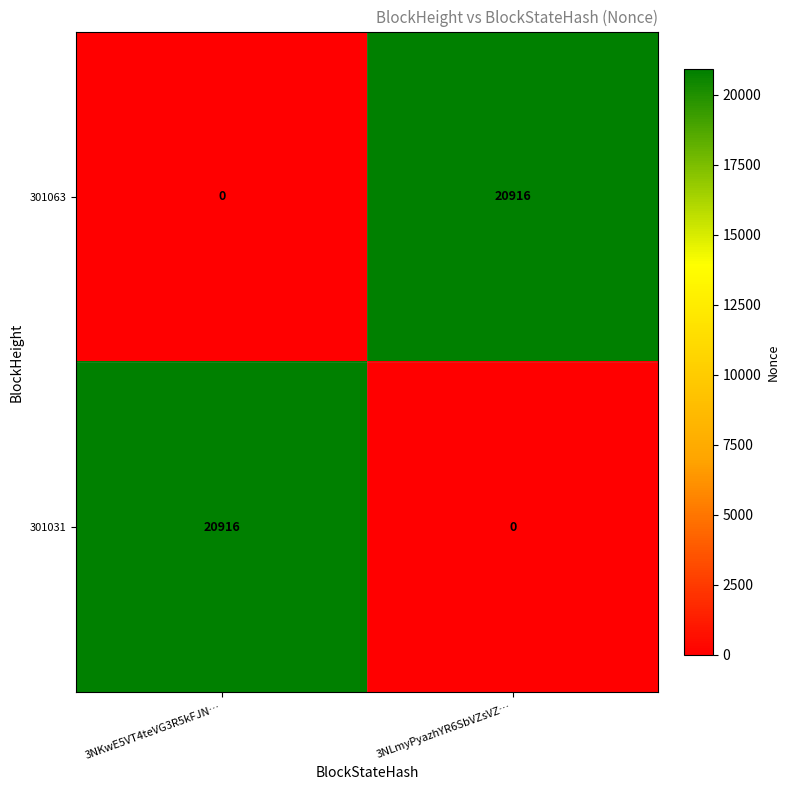

Count the number of data series in this chart.

2